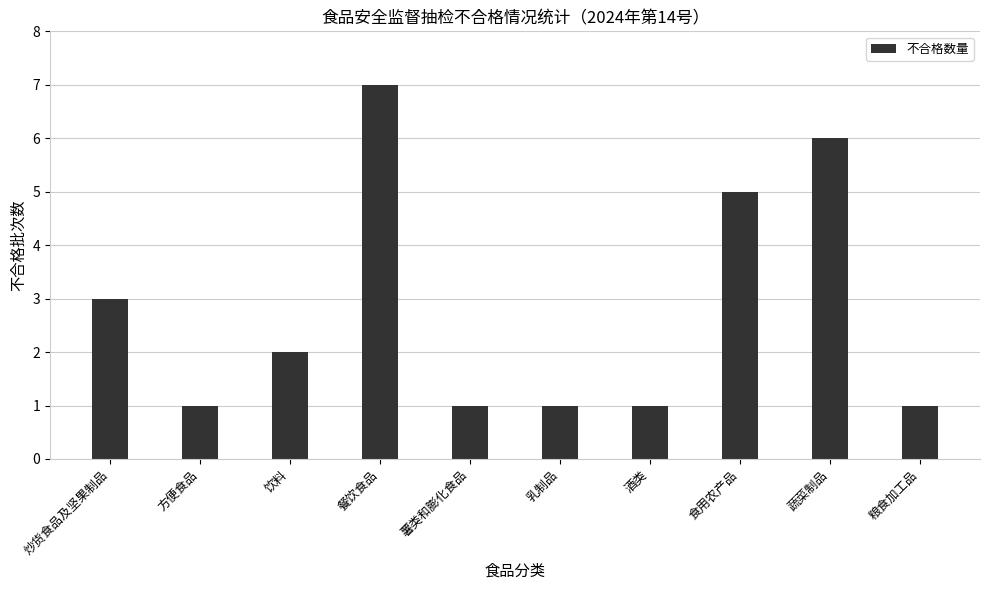

Count the number of categories in the chart.

10